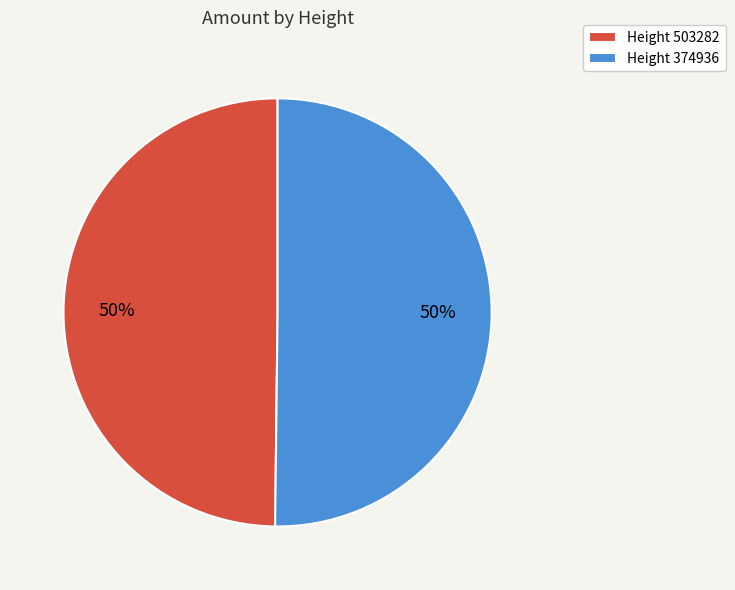

Is it true that Height 503282 is 42% of the pie?

False